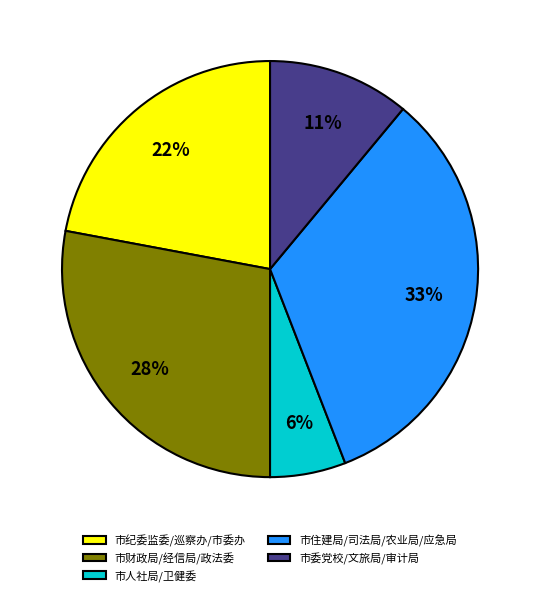

Between 市纪委监委/巡察办/市委办 and 市人社局/卫健委, which is larger?

市纪委监委/巡察办/市委办